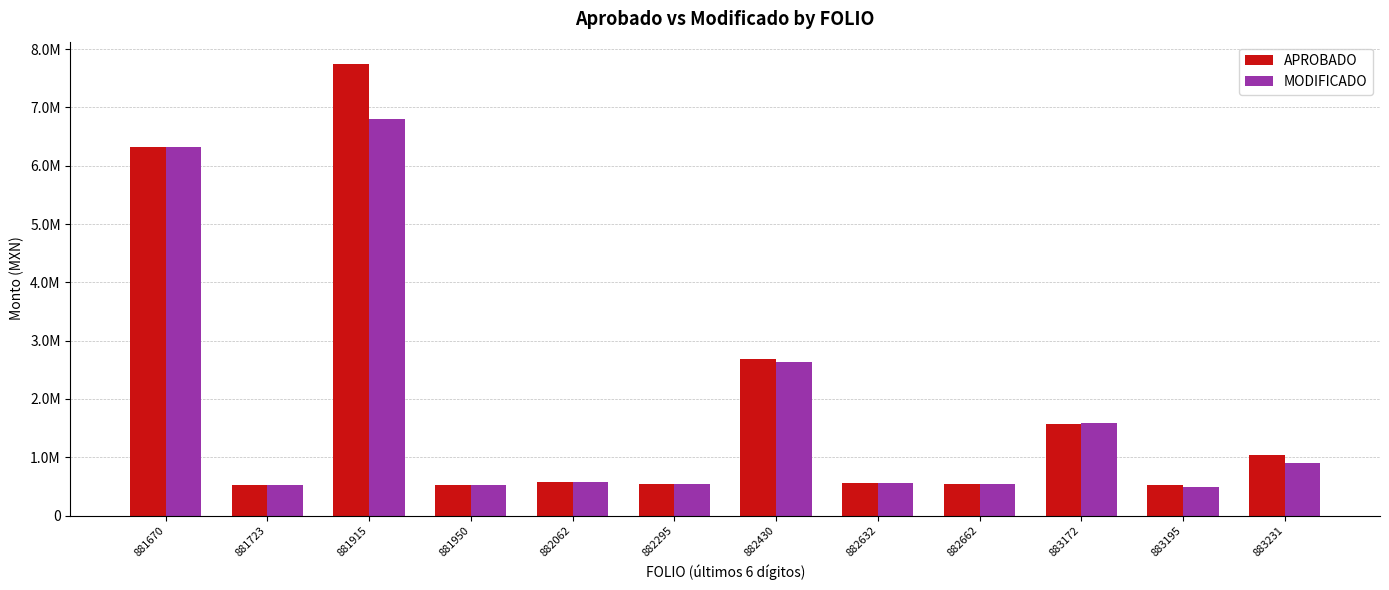

List the labels in order of APROBADO value, largest first.

881915, 881670, 882430, 883172, 883231, 882062, 882632, 882662, 882295, 881723, 881950, 883195